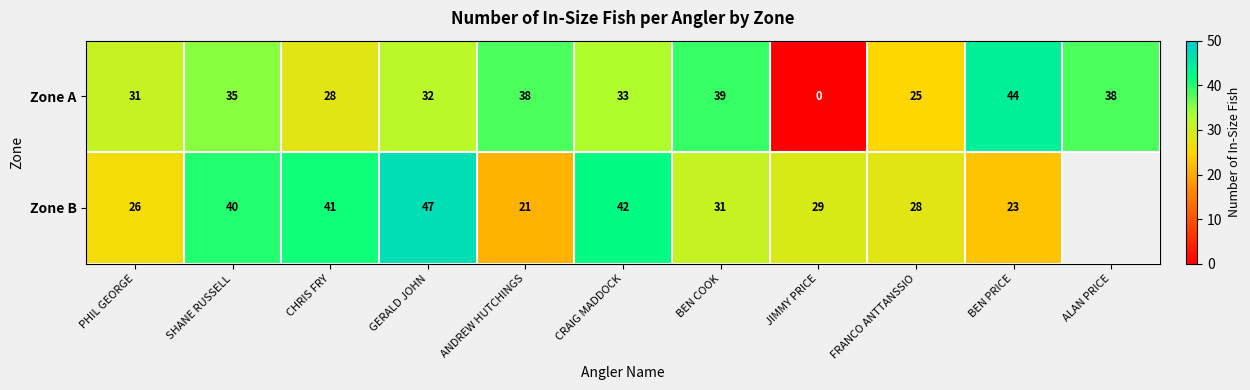

Rank the series at FRANCO ANTTANSSIO from lowest to highest value.

Zone A, Zone B